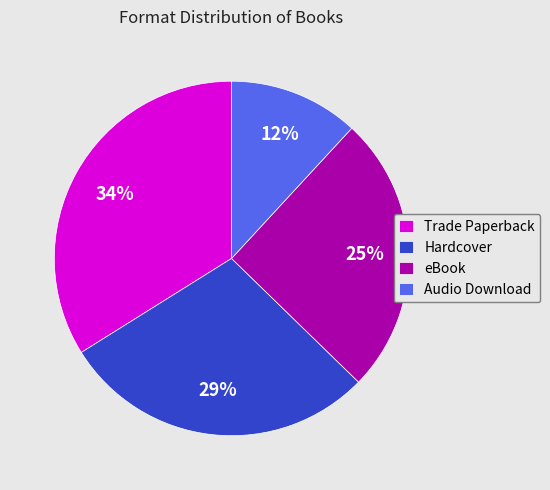

Combined, do Audio Download and eBook account for over 50%?

No